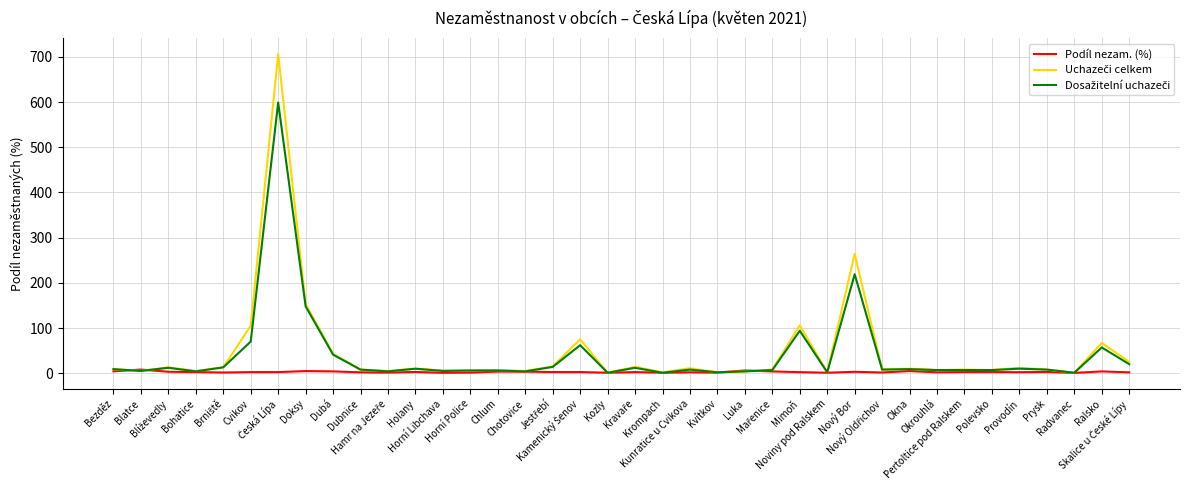

How many interior local peaks does the Dosažitelní uchazeči series have?

11